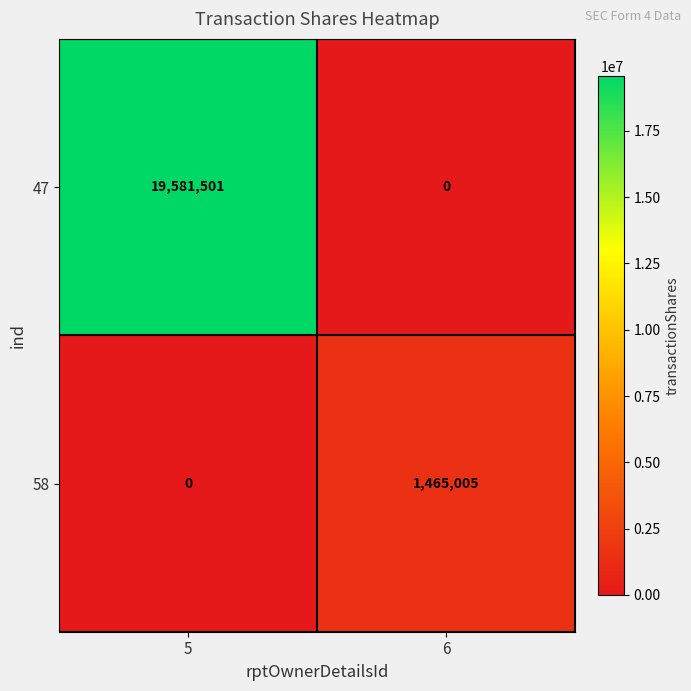

Which series has the largest total across all categories?

47